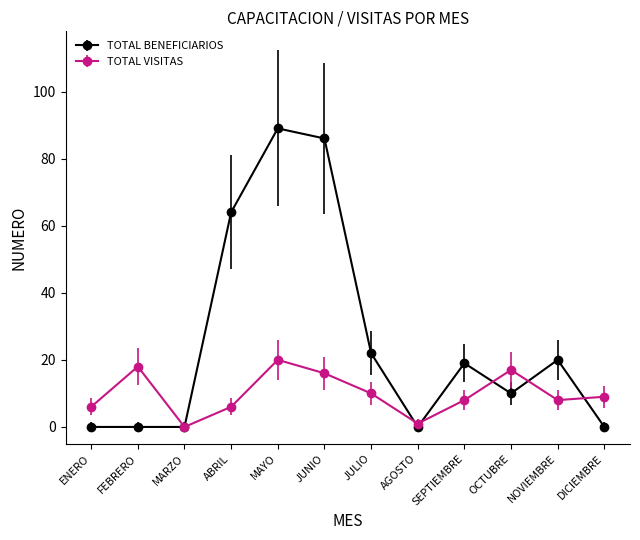

At which category does TOTAL VISITAS reach its first local valley?

MARZO